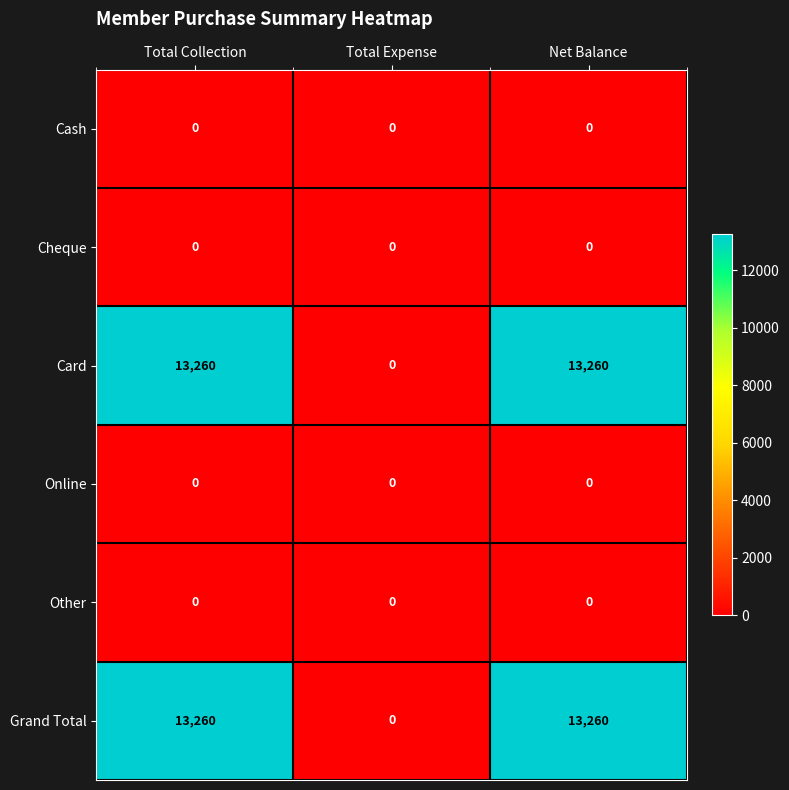

What is the maximum value shown in the chart?

13260